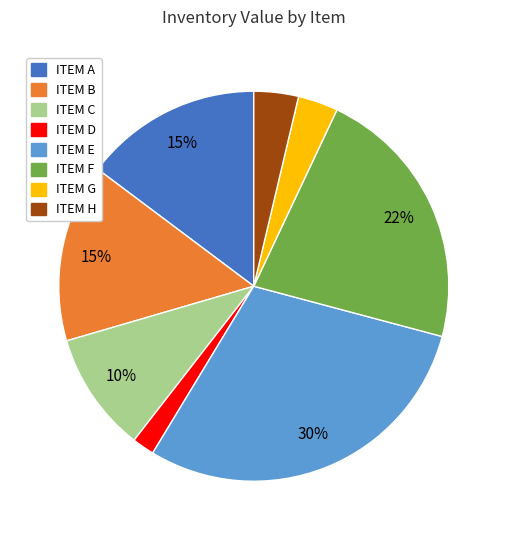

Is it true that ITEM F is 22% of the pie?

True